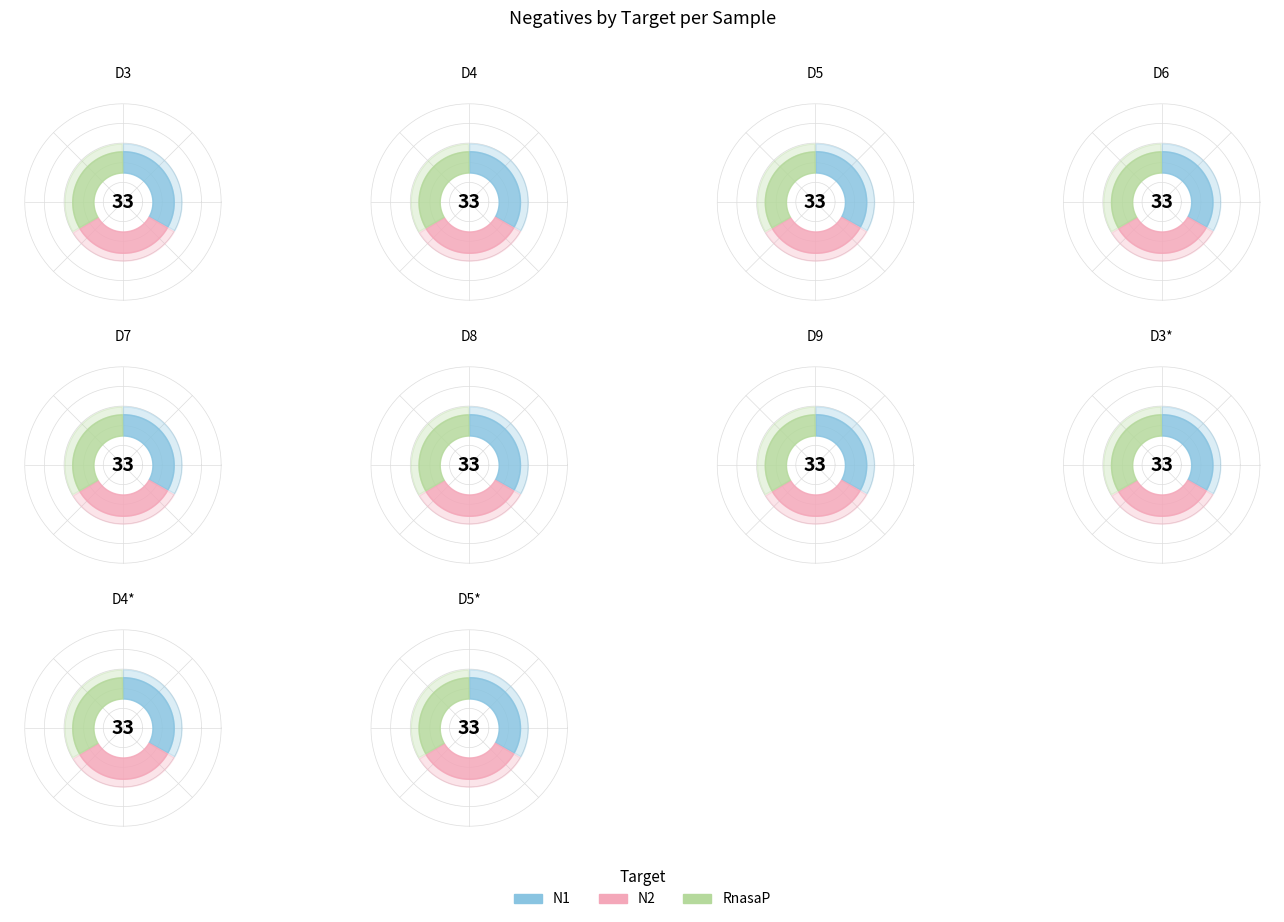

How many slices are in this pie chart?

10